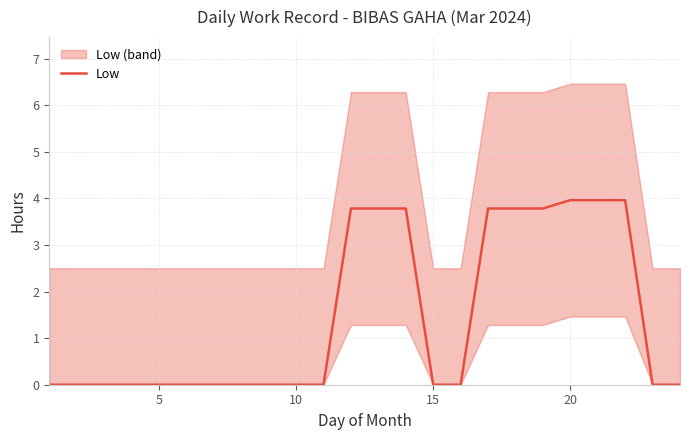

Reading left to right, transcribe all the data shown in this chart.

0.0	0.0	0.0	0.0	0.0	0.0	0.0	0.0	0.0	0.0	0.0	3.8	3.8	3.8	0.0	0.0	3.8	3.8	3.8	4.0	4.0	4.0	0.0	0.0